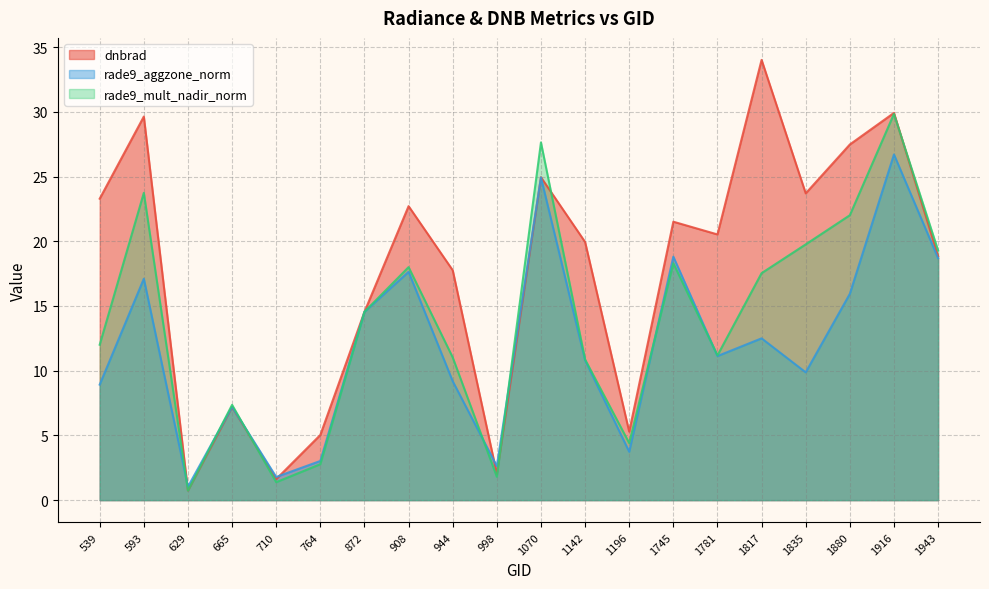

How many intersections are there between rade9_aggzone_norm and dnbrad?

4